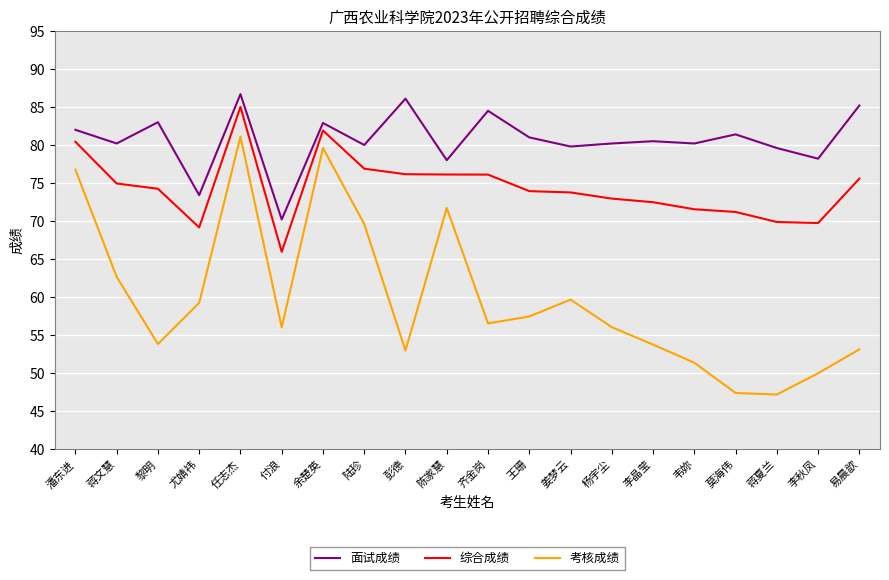

What are all the series names shown in the legend?

面试成绩, 综合成绩, 考核成绩